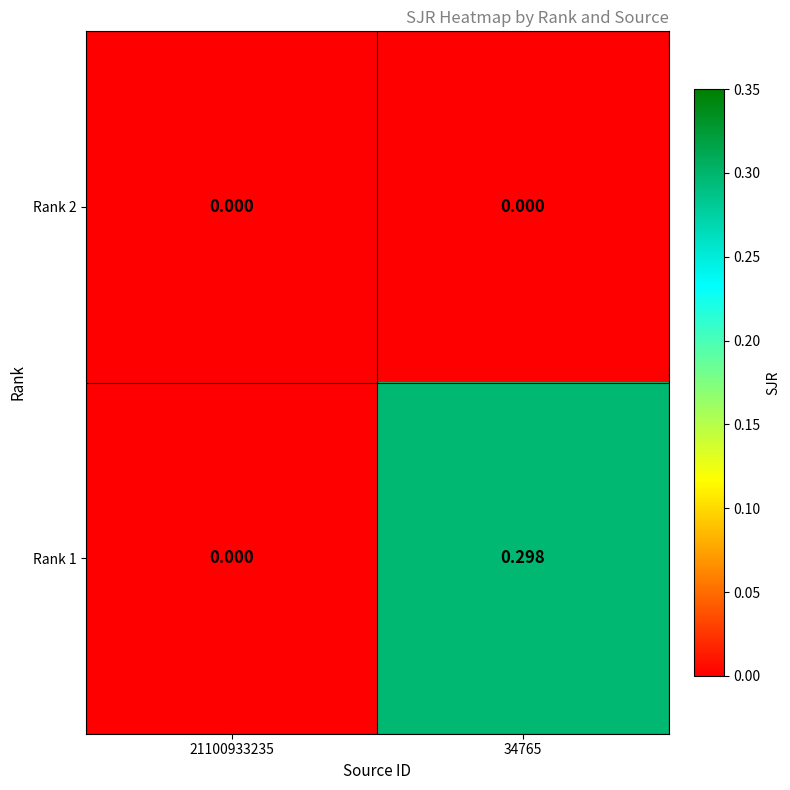

Between 21100933235 and 34765, which is larger?

21100933235